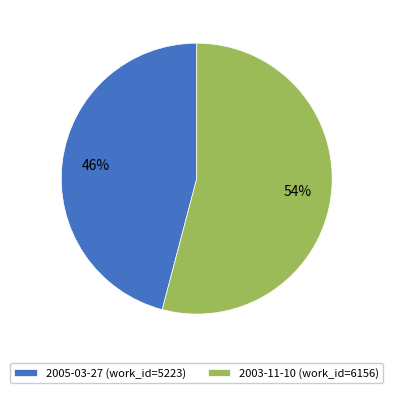

Do 2003-11-10 (work_id=6156) and 2005-03-27 (work_id=5223) together represent more than half of the pie?

Yes